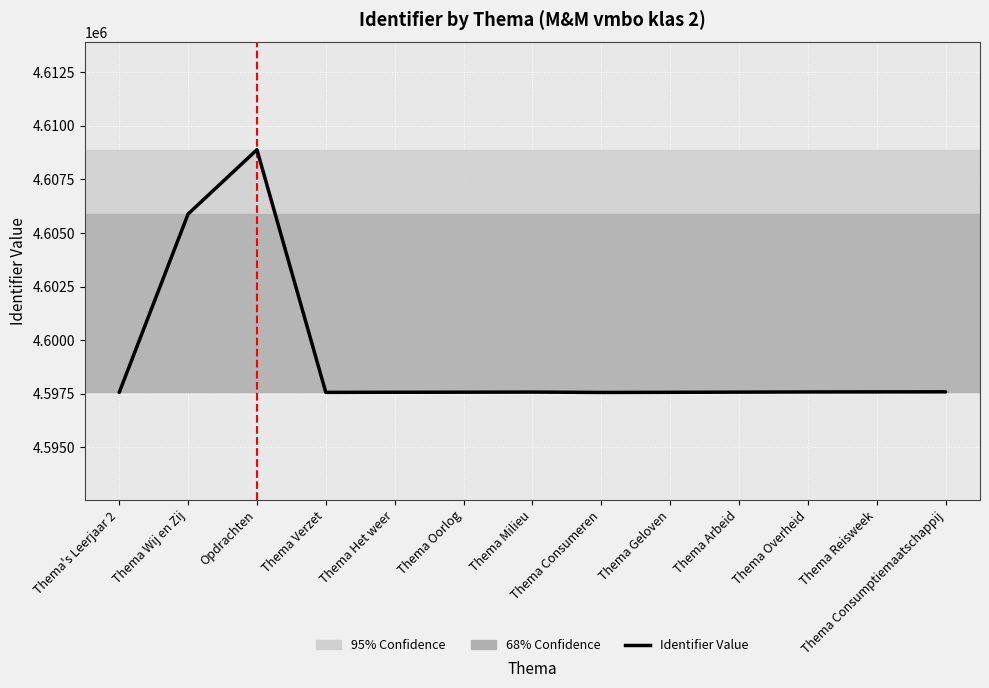

At which category does the chart reach its peak across all series?

Opdrachten